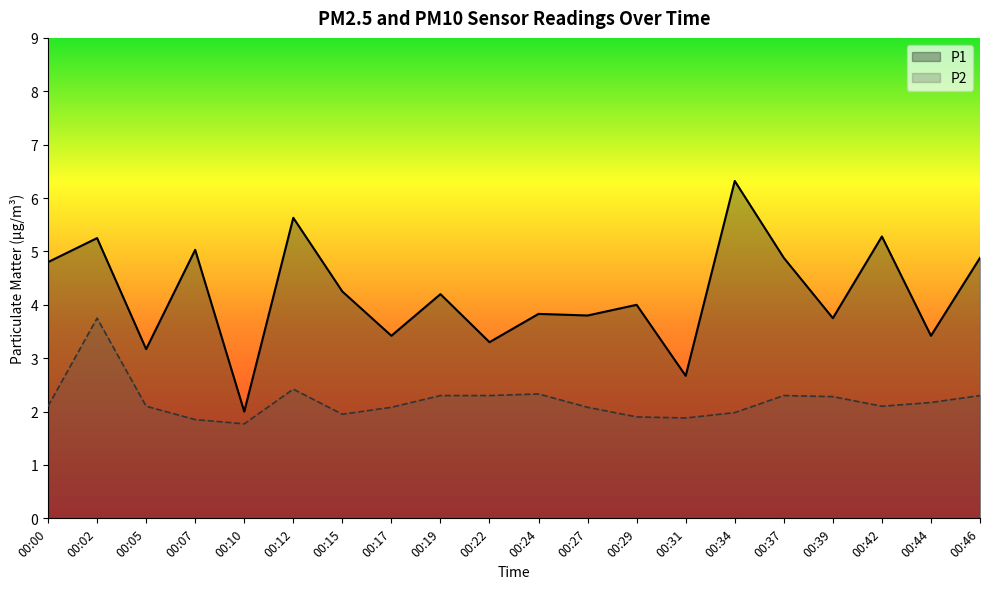

At how many categories does at least one series exceed 3?

18